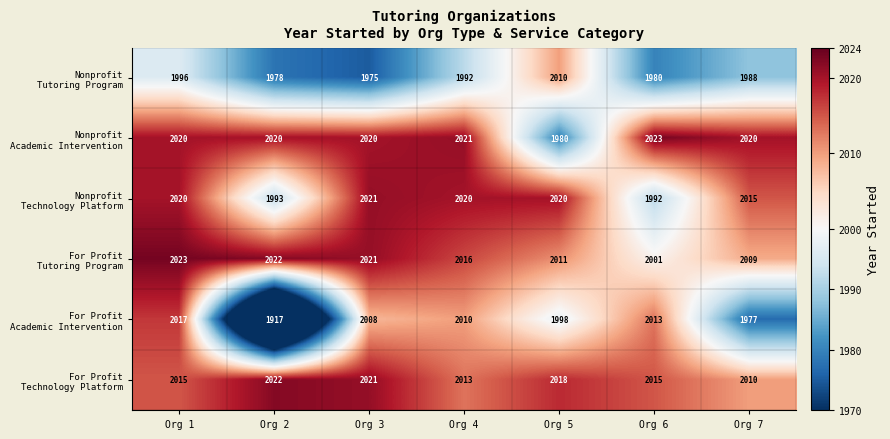

How many categories are shown in the chart?

7